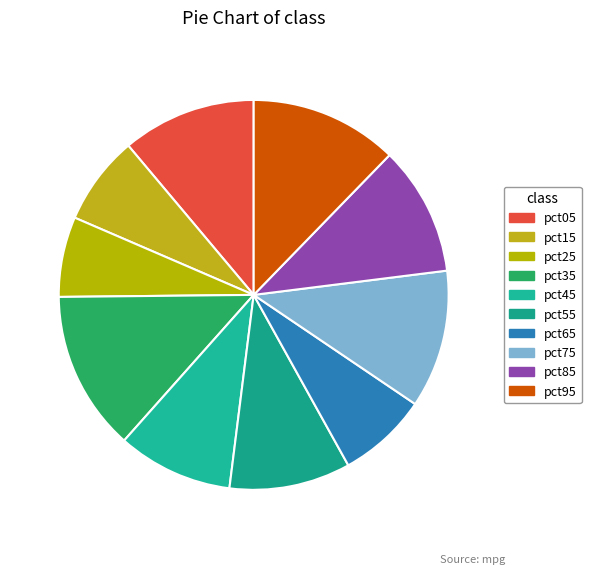

Is there a majority slice in this chart?

No